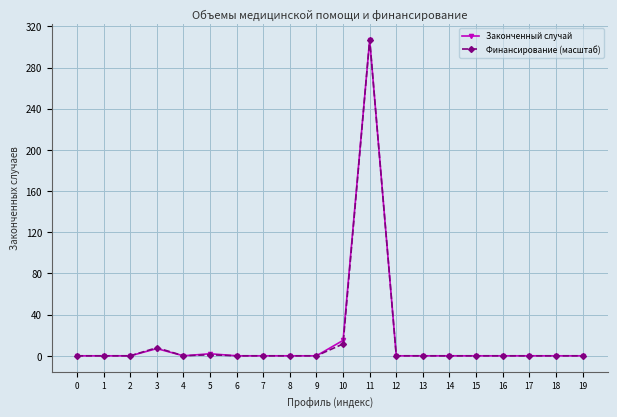

True or false: Финансирование (масштаб) has more than 1 points higher than both neighbors.

True